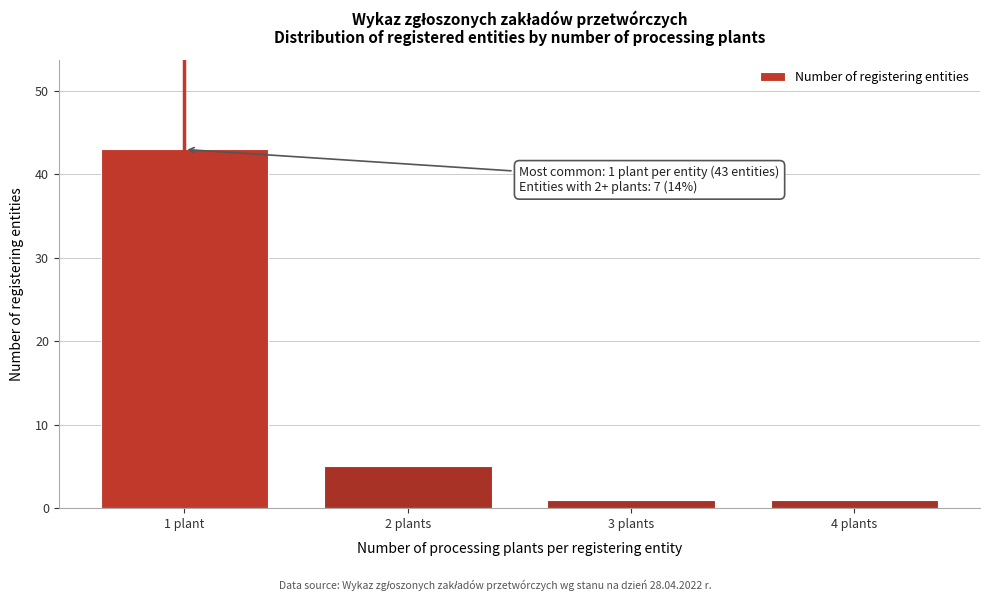

Reading left to right, what are all the values shown in this chart?

43	5	1	1